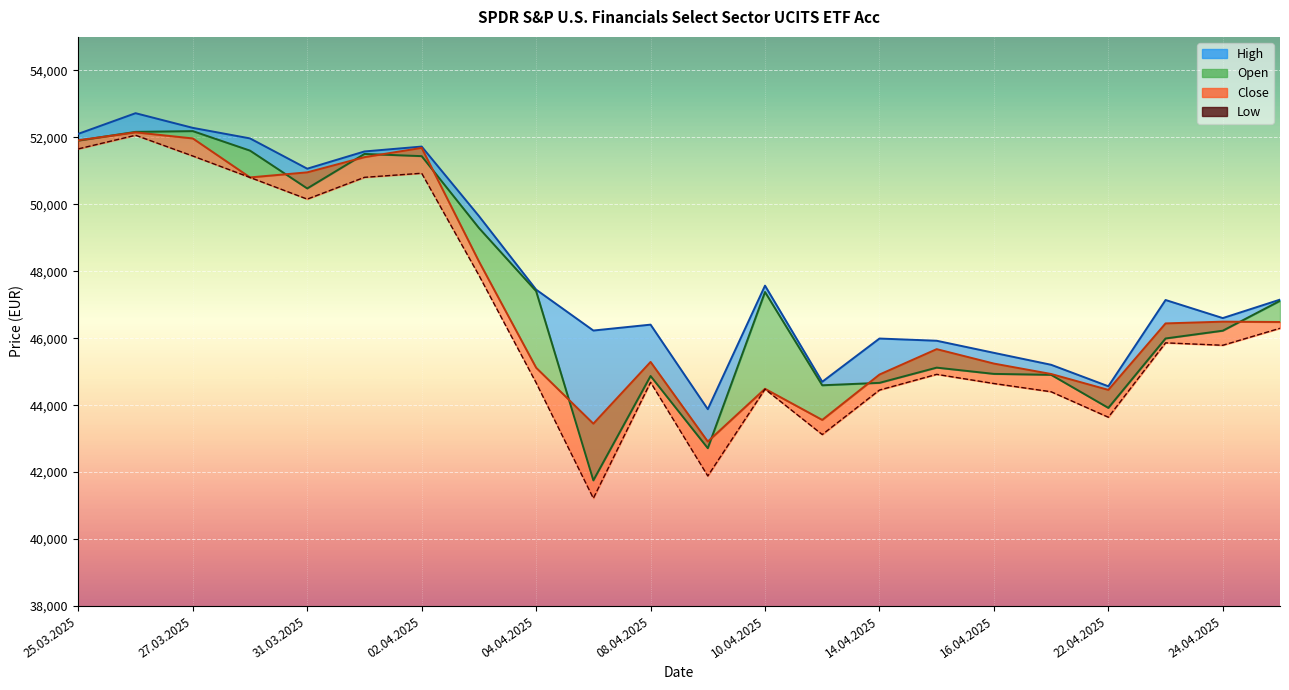

Reading left to right, transcribe all the data shown in this chart.

Open: 51902	52163	52186	51603	50473	51504	51438	49293	47405	41753	44871	42714	47380	44594	44666	45121	44934	44906	43918	45992	46224	47116
High: 52105	52721	52283	51968	51063	51578	51724	49649	47451	46229	46405	43879	47570	44698	45990	45924	45563	45206	44564	47141	46601	47152
Low: 51655	52062	51442	50801	50154	50805	50927	47879	44668	41218	44683	41885	44478	43122	44451	44920	44646	44400	43639	45861	45789	46296
Close: 51912	52149	51967	50803	50954	51408	51685	48295	45118	43447	45291	42913	44489	43559	44914	45673	45242	44931	44456	46442	46494	46484